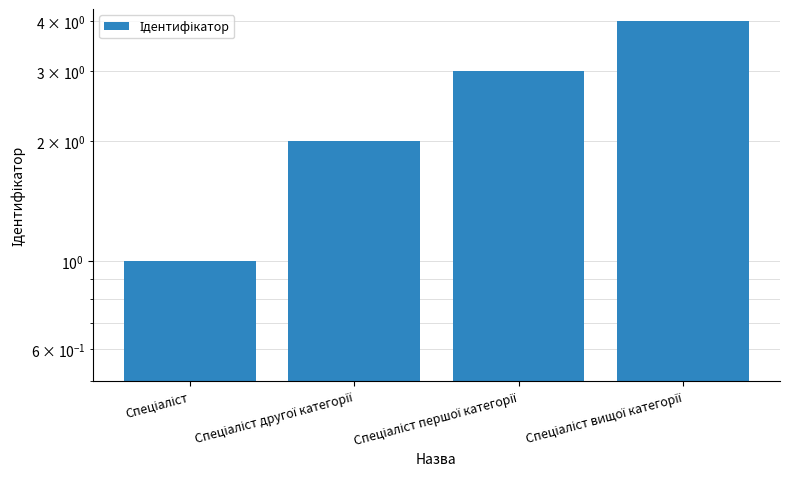

Reading left to right, transcribe all the data shown in this chart.

Спеціаліст=1	Спеціаліст другої категорії=2	Спеціаліст першої категорії=3	Спеціаліст вищої категорії=4